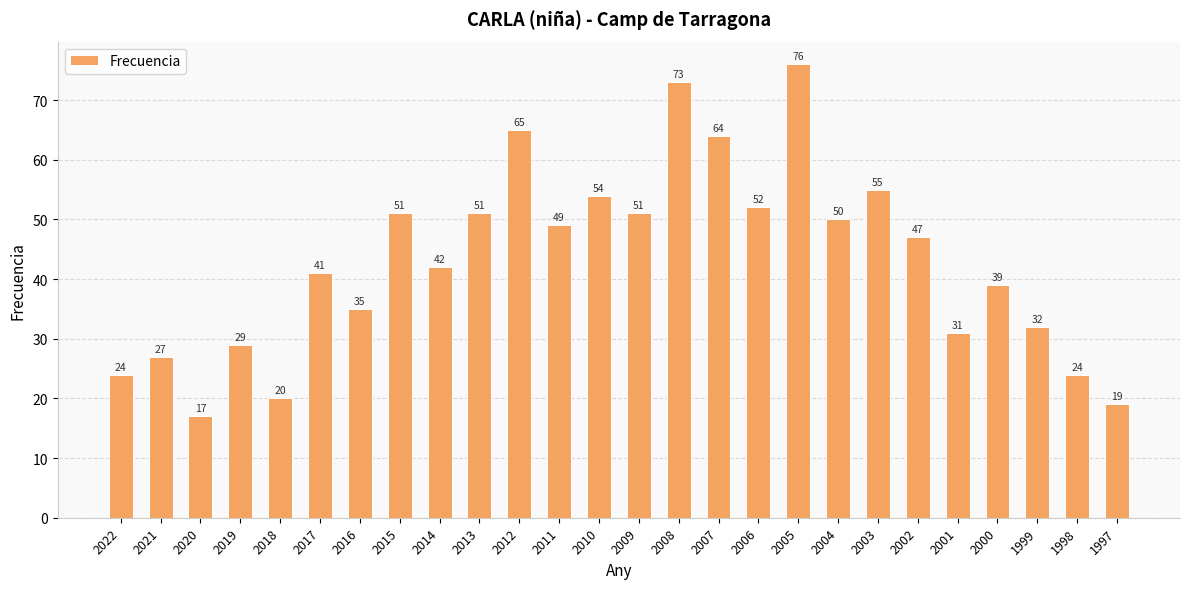

Which label corresponds to the smallest value in the chart?

2020